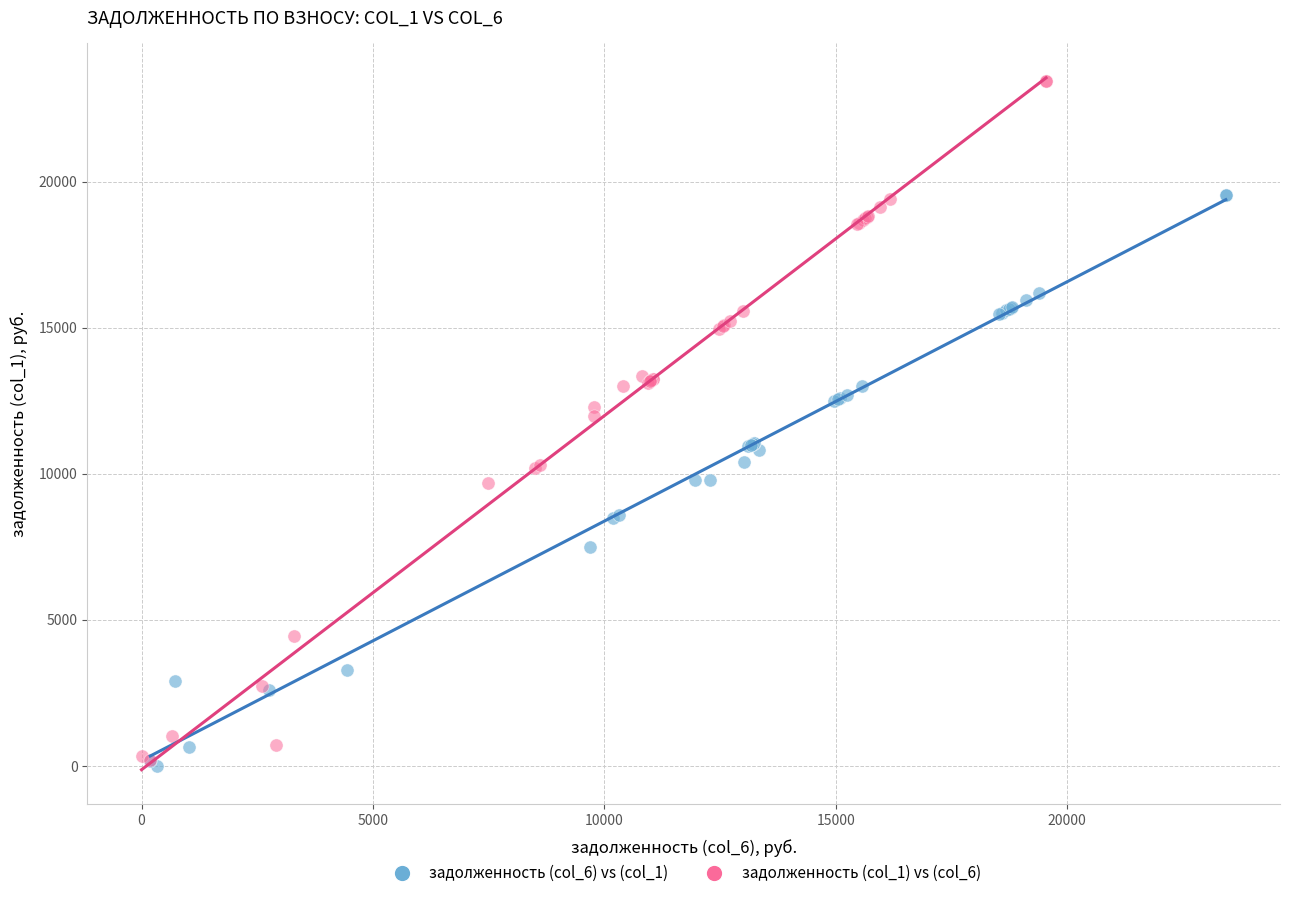

Which series has the widest spread of Y values?

задолженность (col_1) vs (col_6)